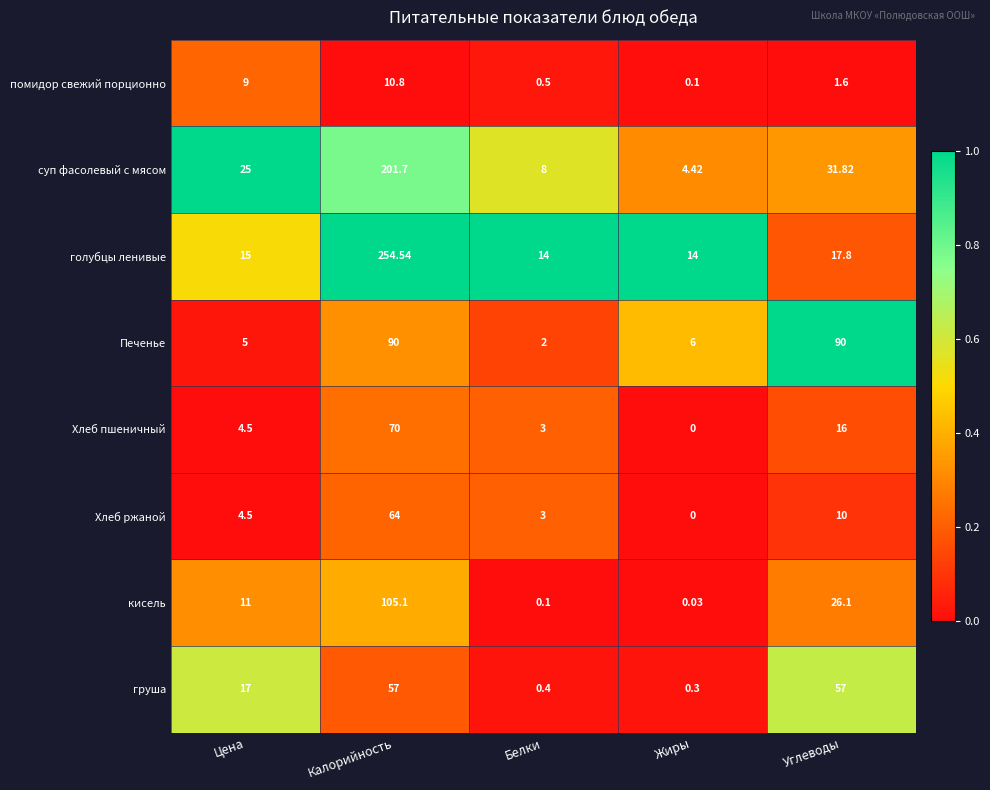

At which category is the sum across all series the highest?

Калорийность